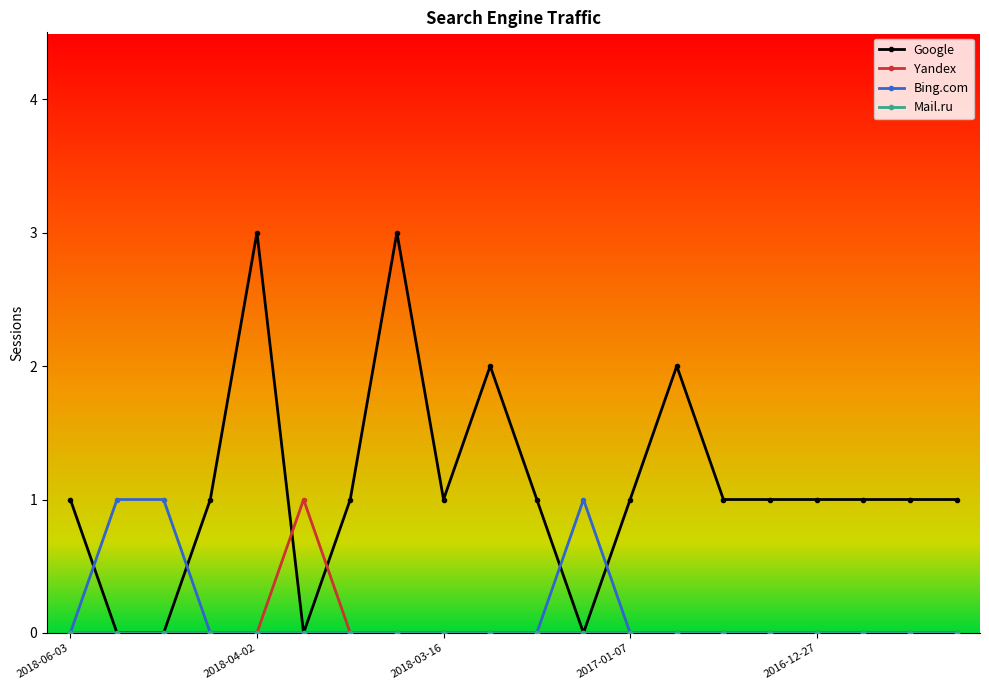

Which series has the largest total across all categories?

Google